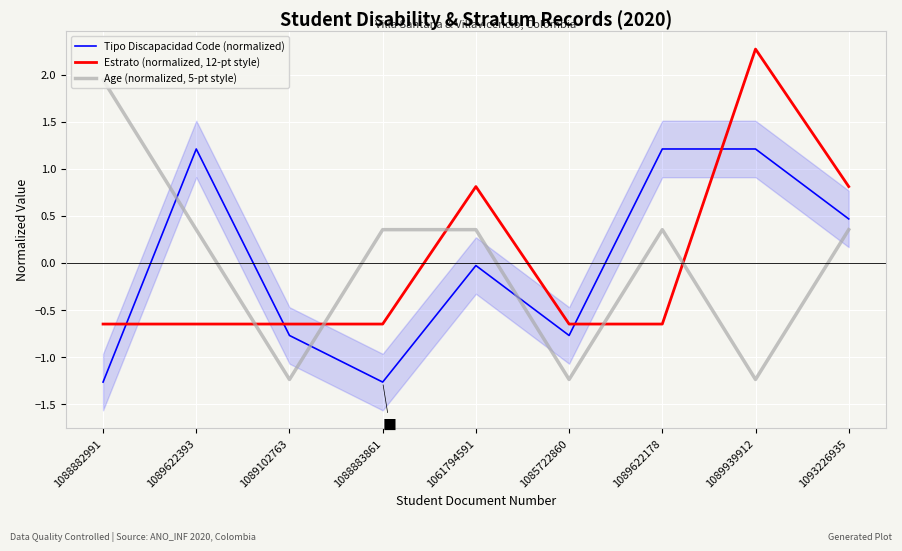

What is the value of the Age (normalized, 5-pt style) point at the 1st from the left?

1.9